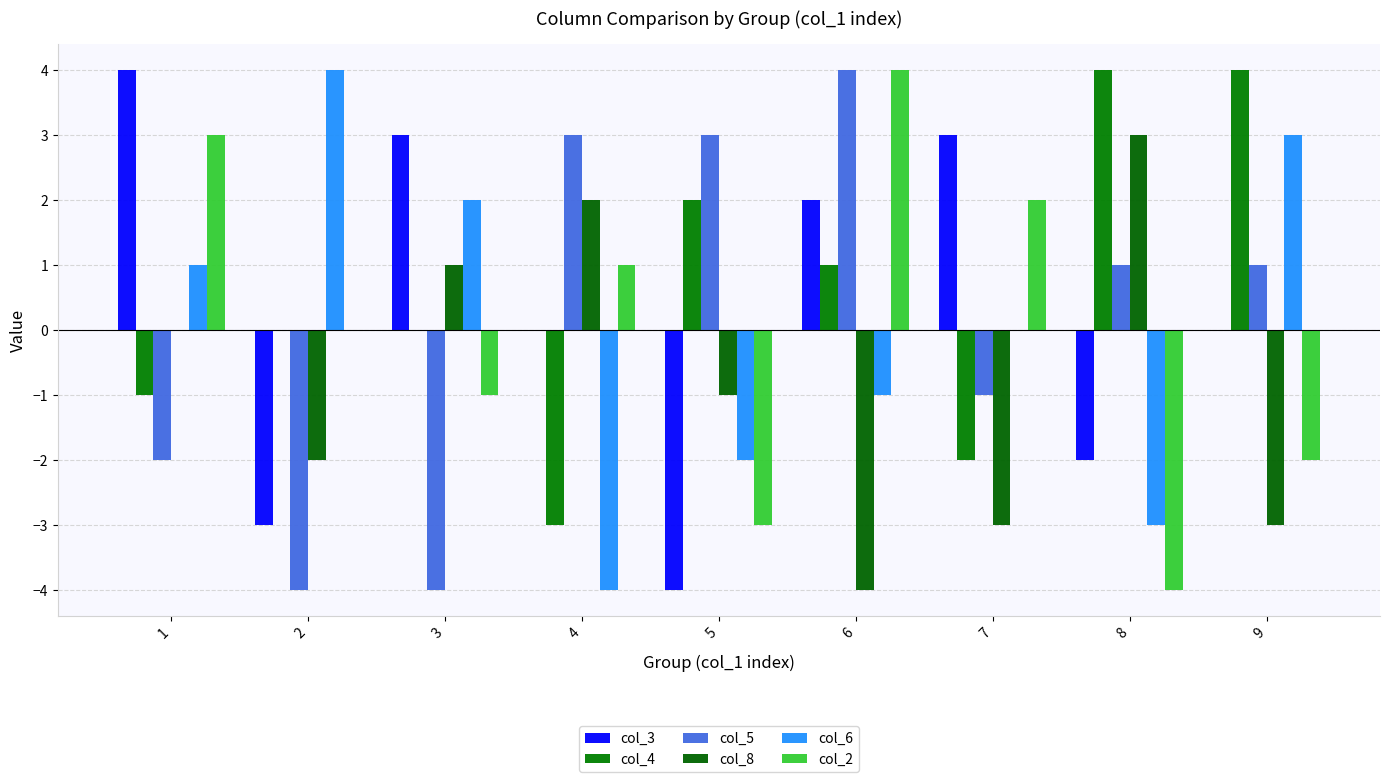

What is the total value across all series at 4?

-1